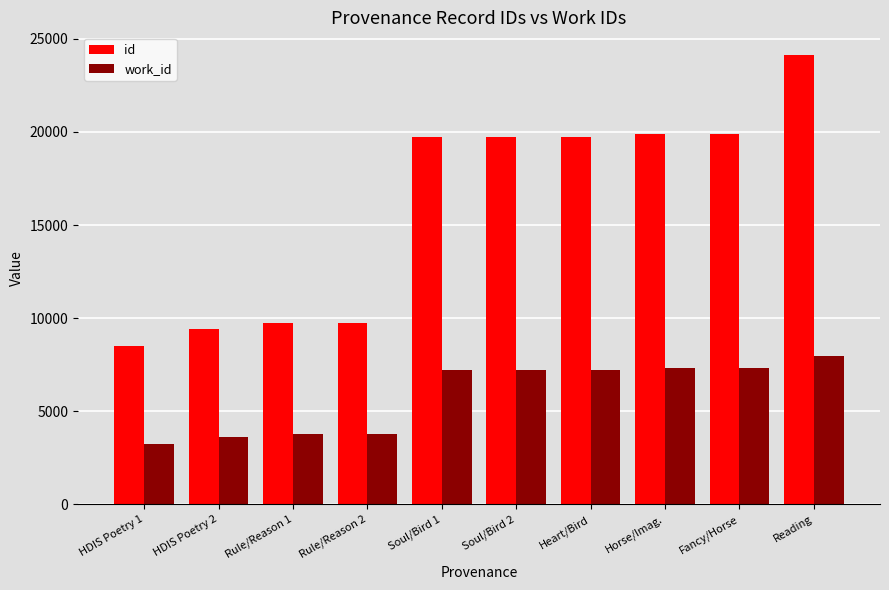

At which category is the sum across all series the highest?

Reading